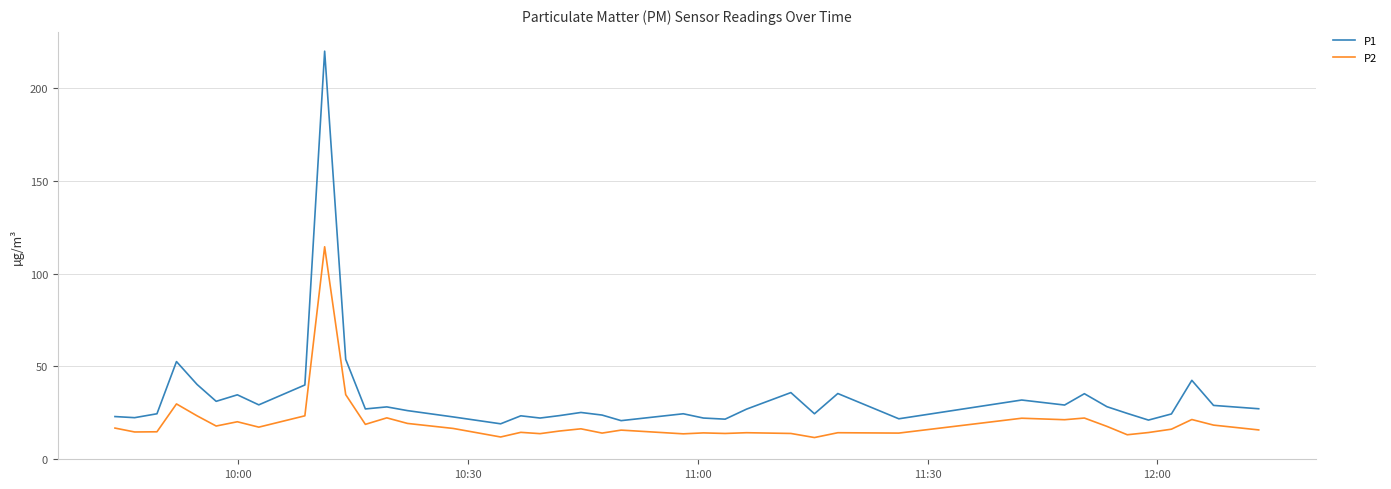

What is the difference between the maximum and minimum values in the P1 series?

200.6